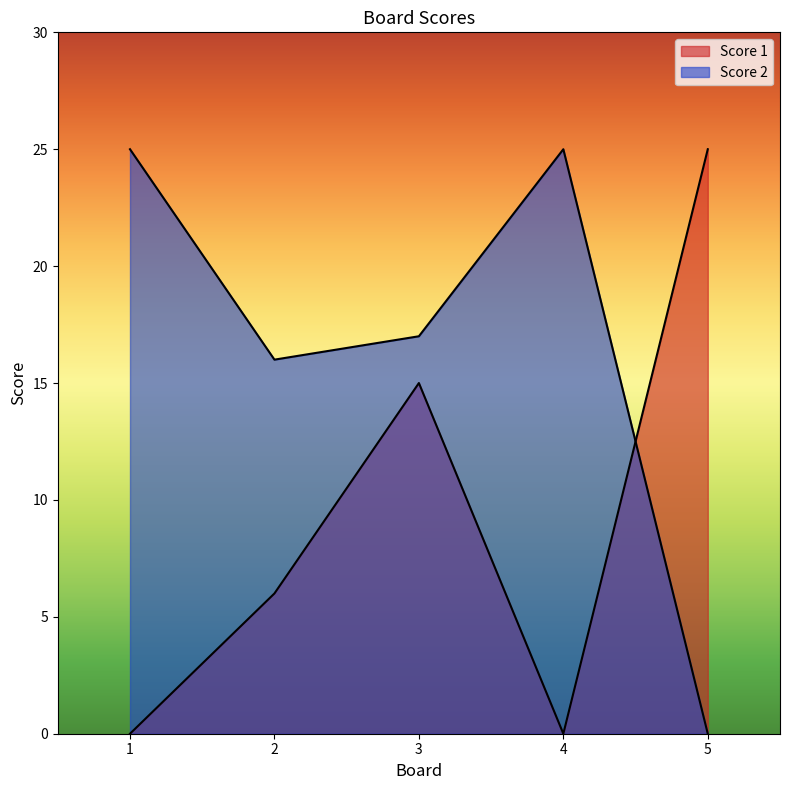

True or false: Score 1 and Score 2 cross at least once.

True